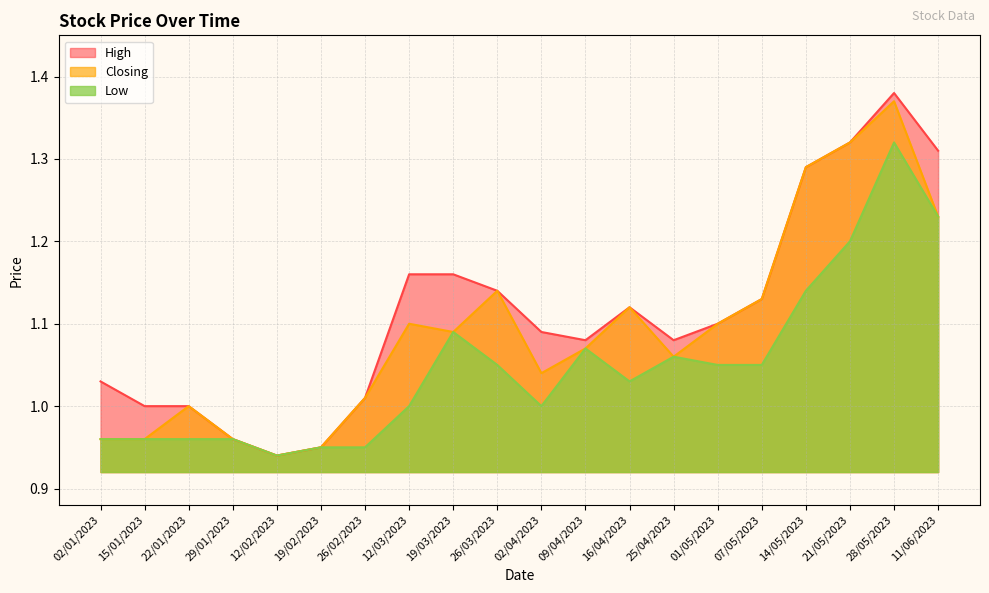

True or false: High has more than 1 interior local peaks.

True